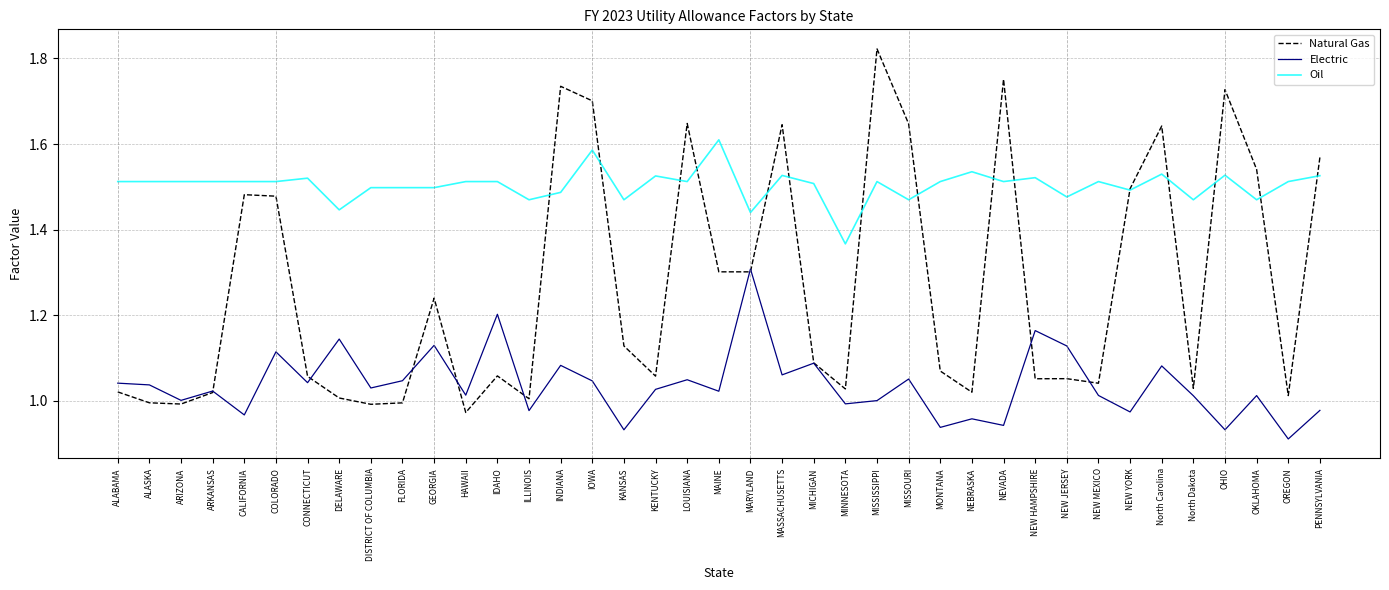

What is the difference between the maximum and second lowest values in the Electric series?

0.4